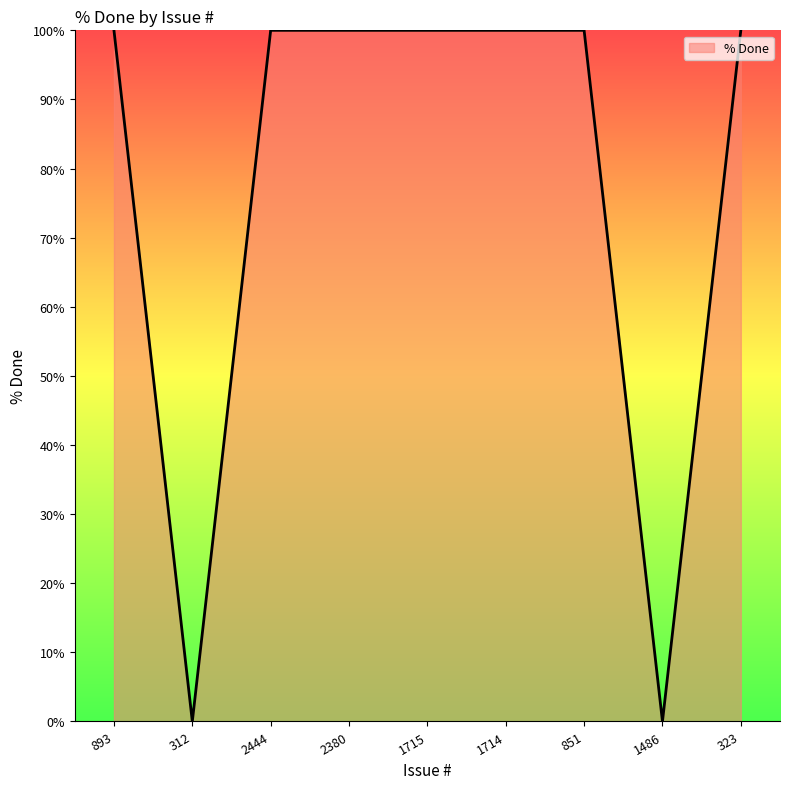

The value at 1714 is 31. True or false?

False